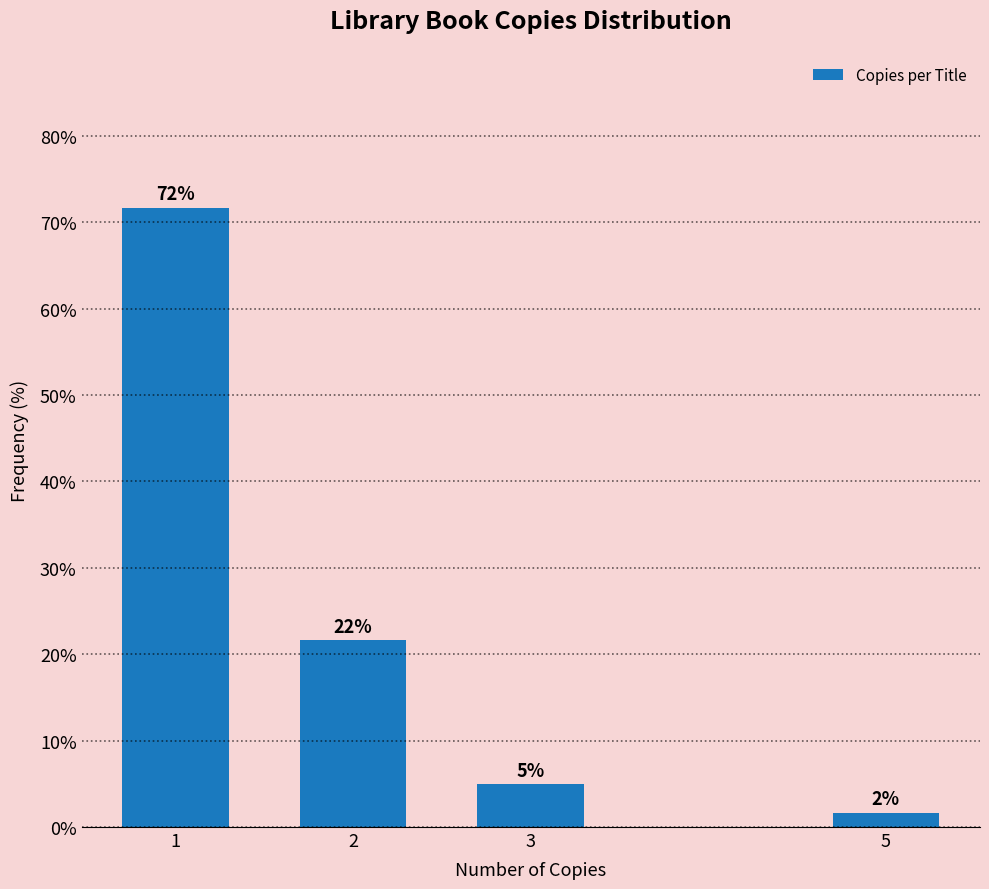

What is the greatest value displayed?

71.7